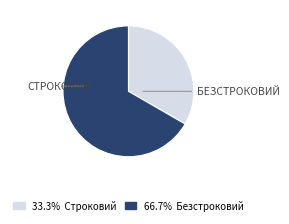

Is there a majority slice in this chart?

Yes